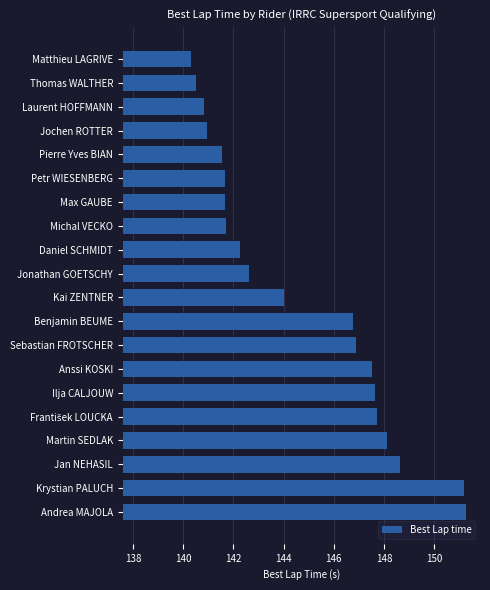

What is the sum of the values at Kai ZENTNER and Martin SEDLAK?

292.1